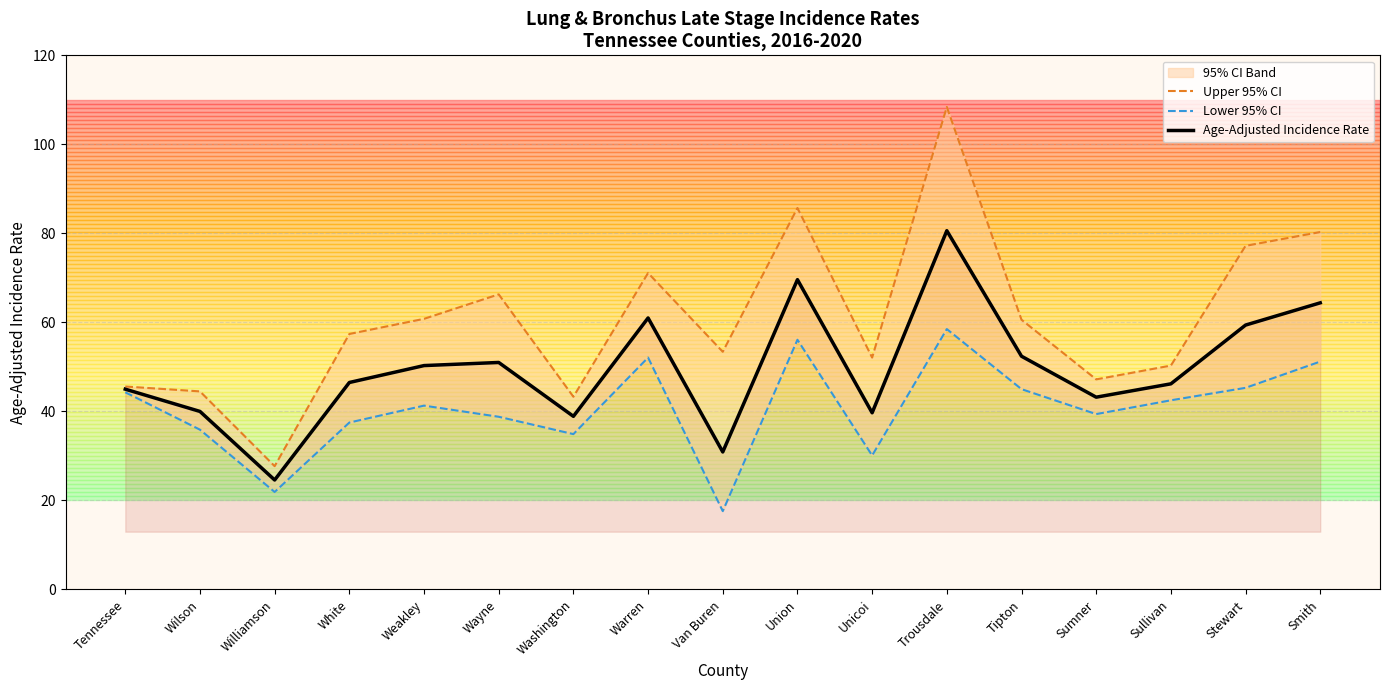

At which label does Upper 95% CI first exceed 57?

White